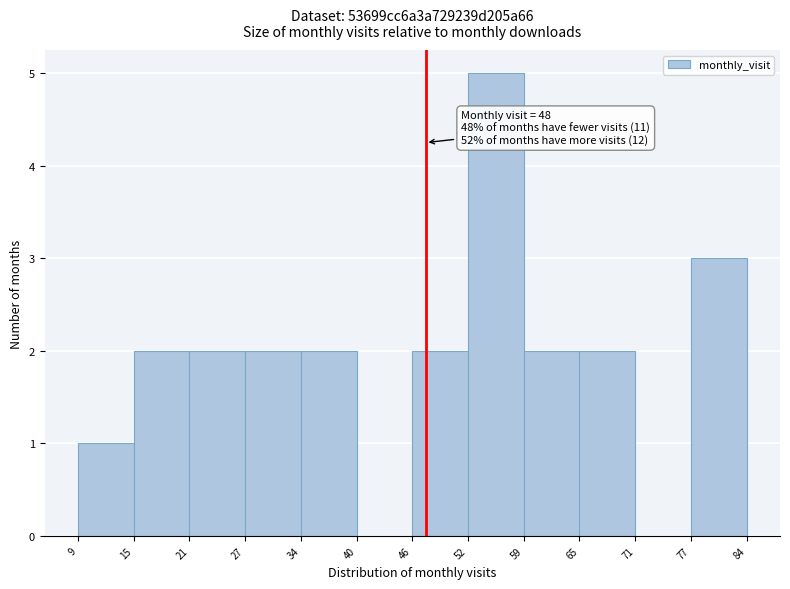

Which range on the x-axis has the tallest bar?

52 to 59